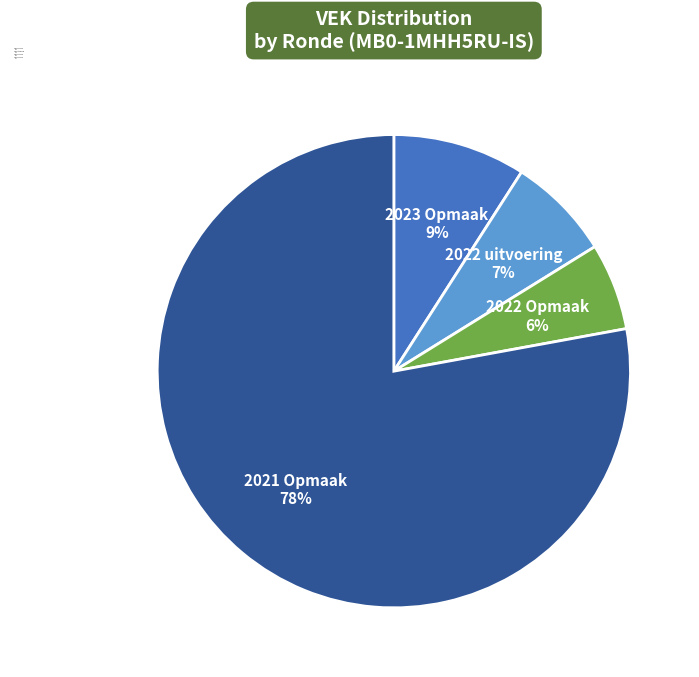

Which category has the smallest portion of the pie?

2022 Opmaak